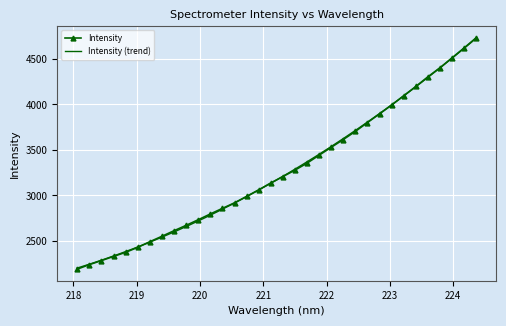

The value at 223.5987 is 7571.5. True or false?

False